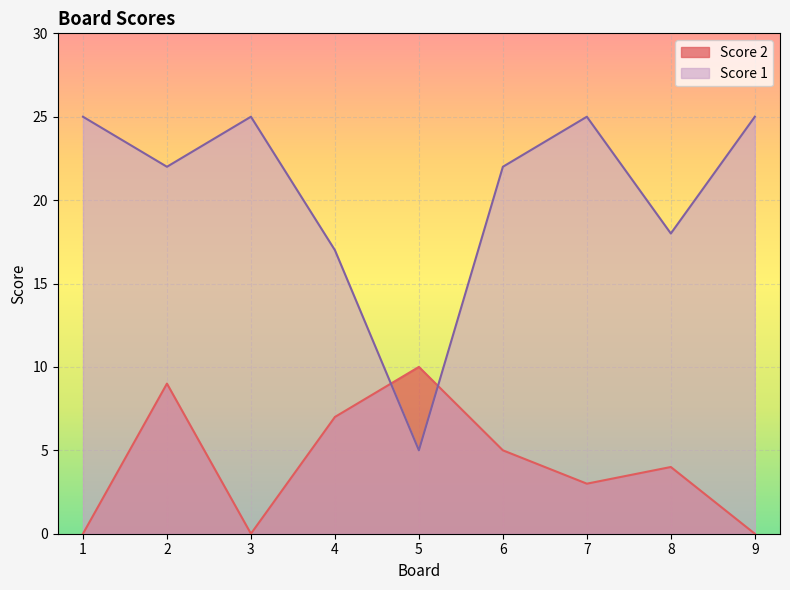

List the series in order of their overall mean, highest first.

Score 1, Score 2